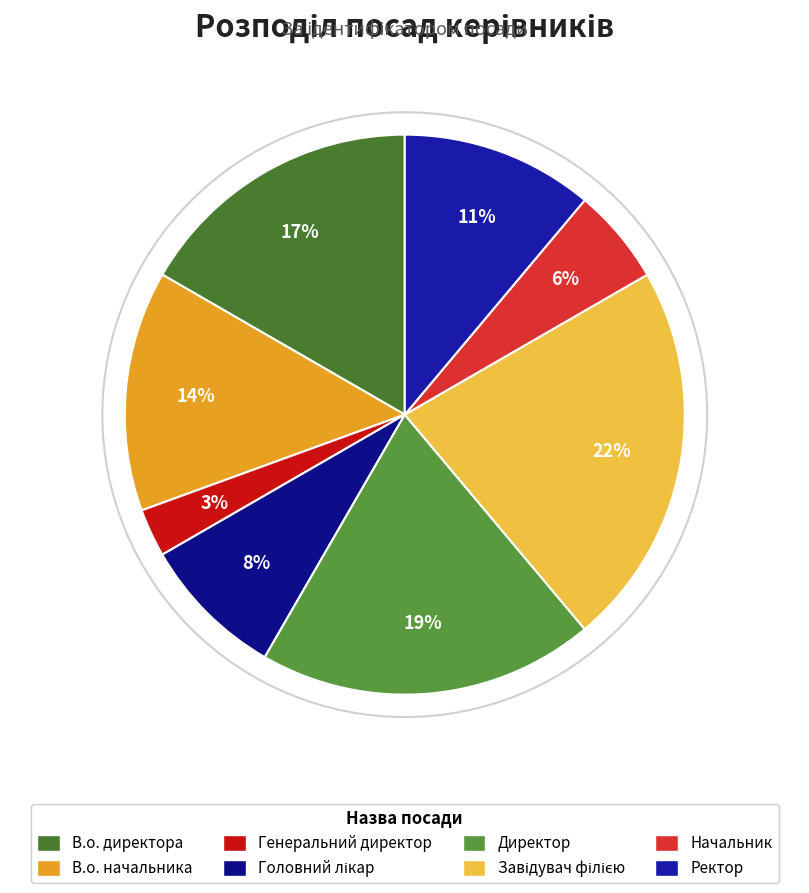

Count the number of slices in the pie.

8